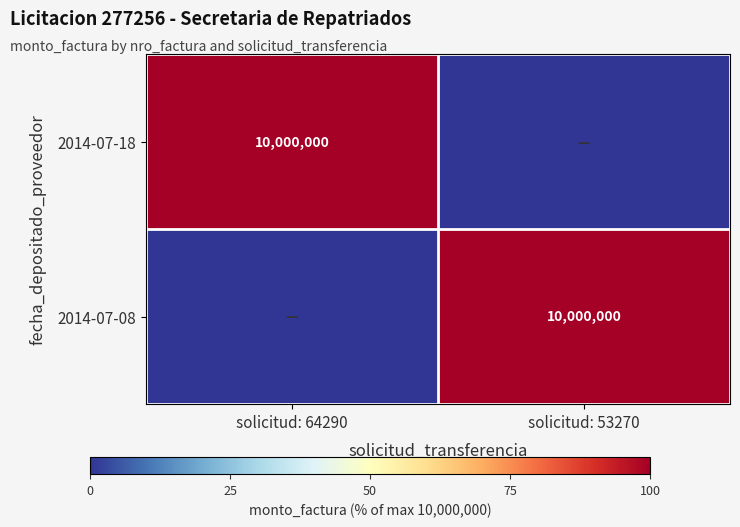

True or false: 2014-07-18 has a value of 6306745 at solicitud: 64290.

False